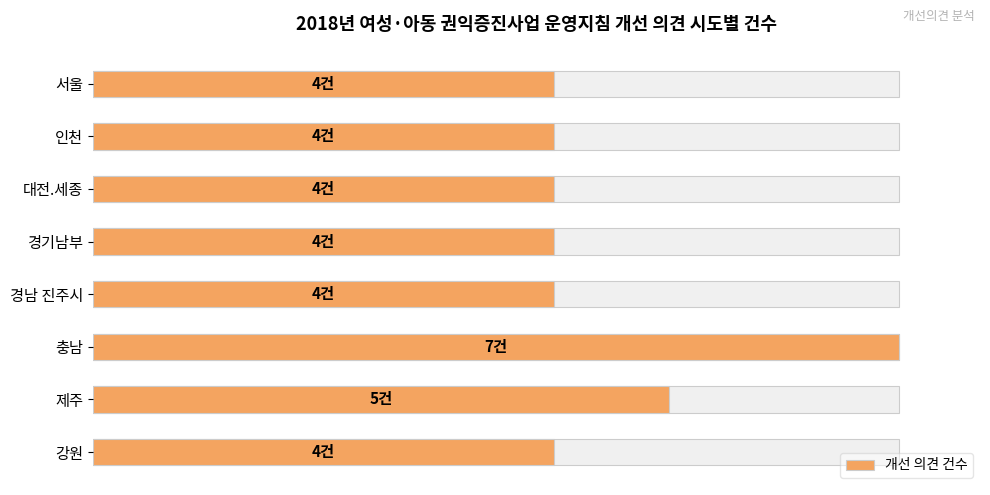

Is it true that the value at 대전.세종 is 57.1?

True